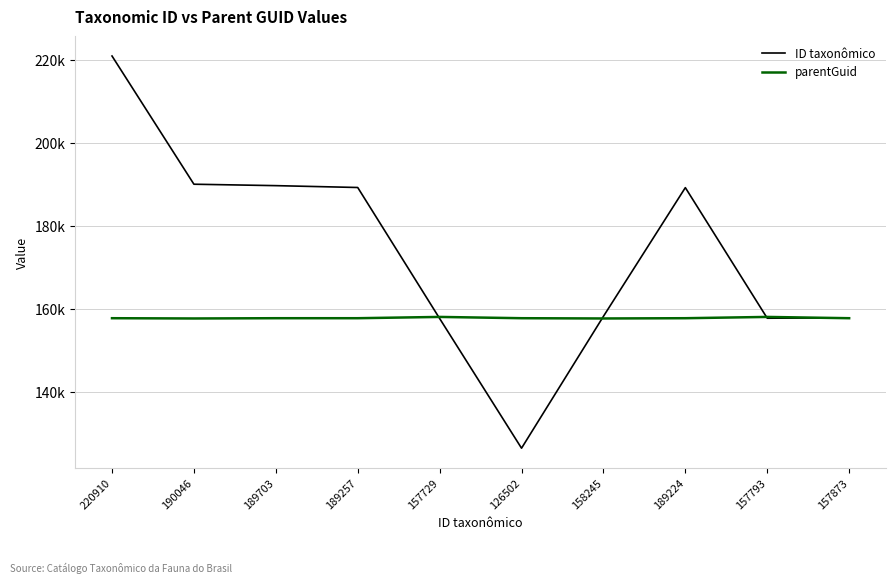

True or false: ID taxonômico has a value of 189257 at 189257.

True